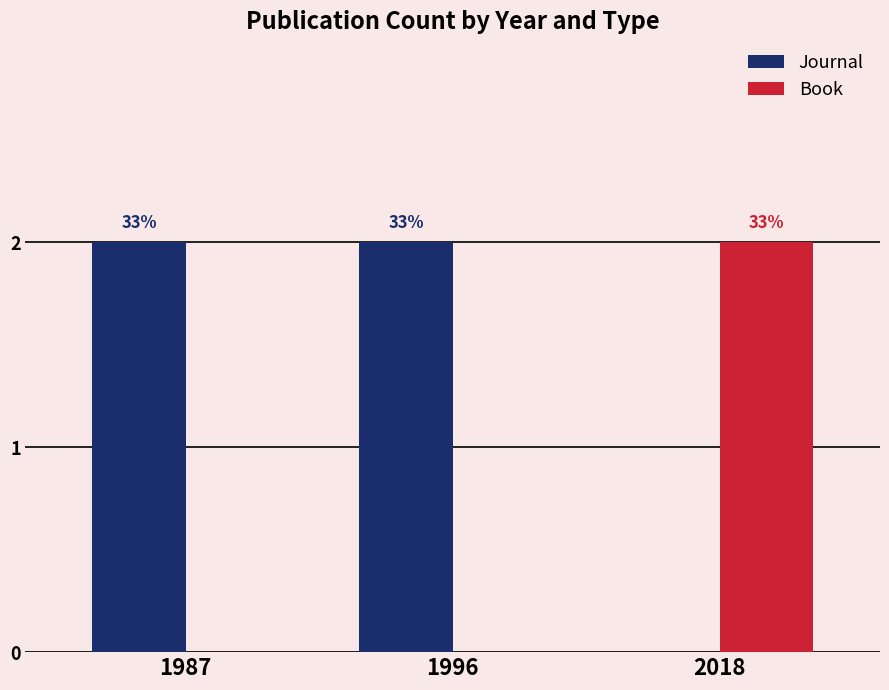

Rank the series by their average value, from lowest to highest.

Book, Journal